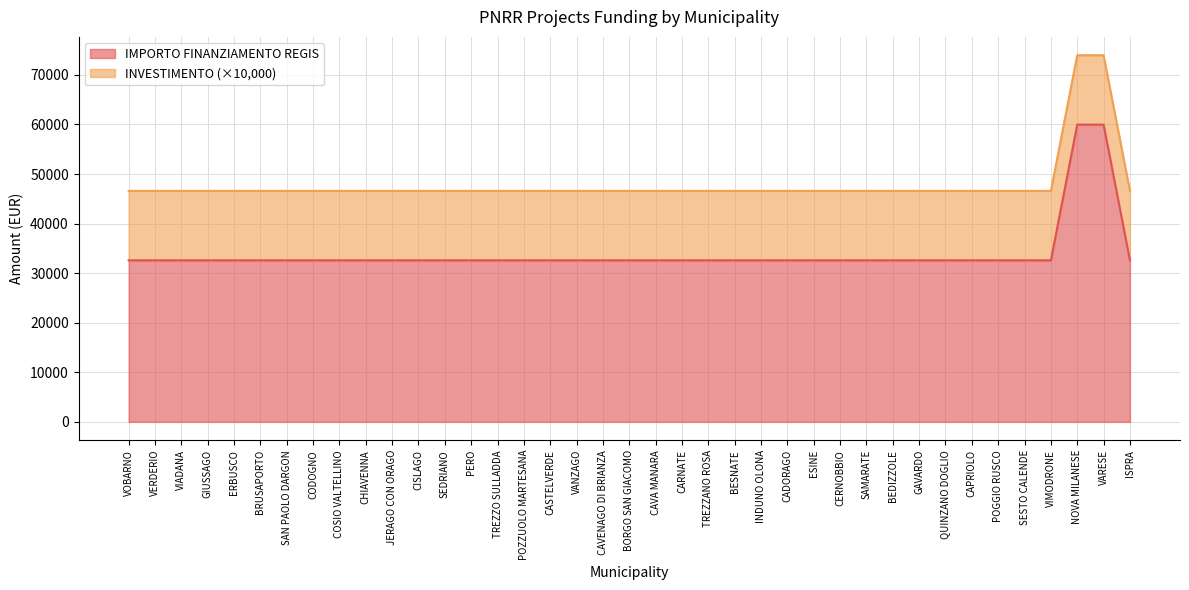

What position from the left is CADORAGO?

26